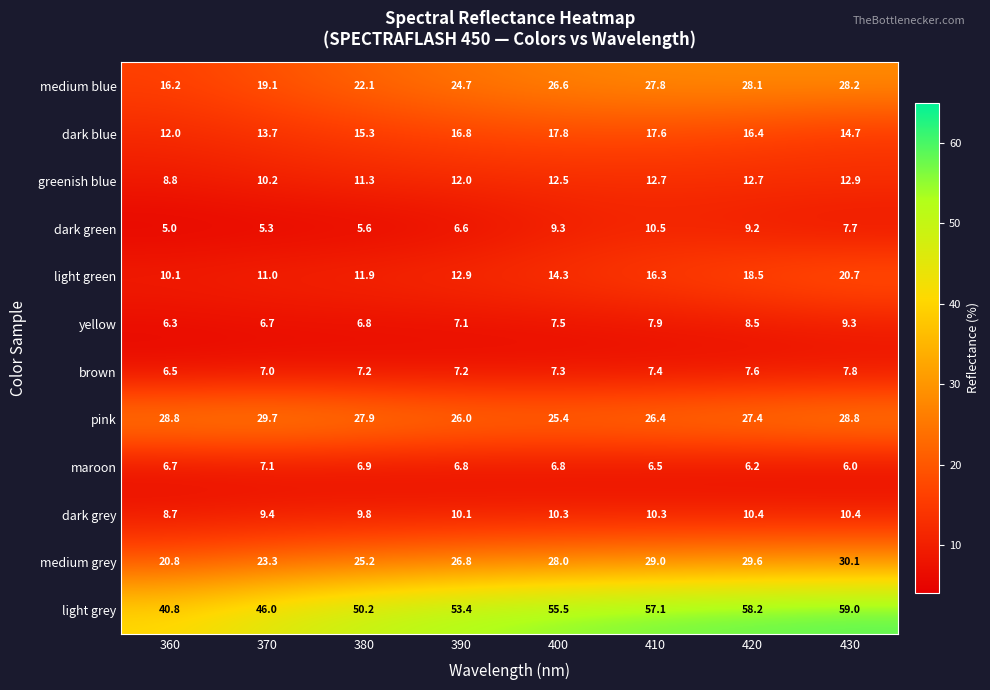

Is it true that yellow equals 9.3 at 430?

True